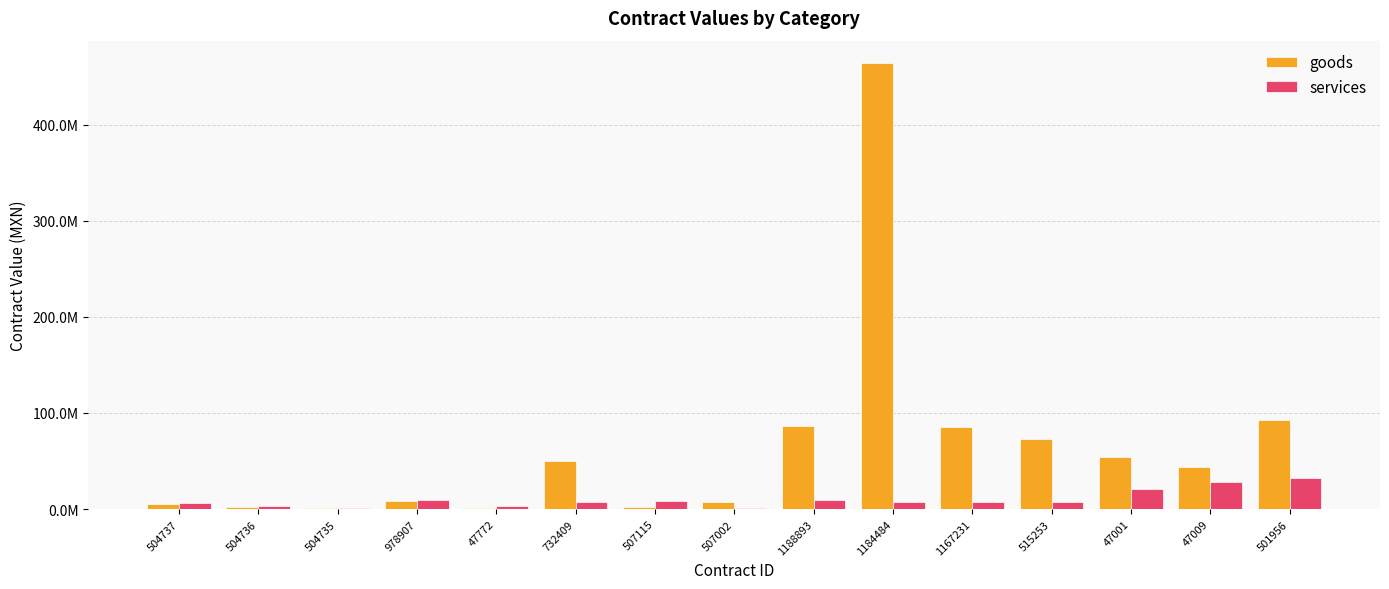

Reading right to left, list all the values displayed in this chart.

goods: 501956=93095000.0	47009=43336340.4	47001=53837160.0	515253=72922844.8	1167231=85752000.0	1184484=464100000.0	1188893=85990516.0	507002=7670000.0	507115=1929000.0	732409=49984482.8	47772=1138800.0	978907=8617900.0	504735=1564829.1	504736=1678660.8	504737=4807407.9
services: 501956=32500000.0	47009=27943143.6	47001=21044133.2	515253=7704564.1	1167231=7076919.8	1184484=7735300.0	1188893=9130790.0	507002=900865.6	507115=8586206.9	732409=7390875.6	47772=3630000.0	978907=9175391.4	504735=1500000.0	504736=3435500.0	504737=6004310.3